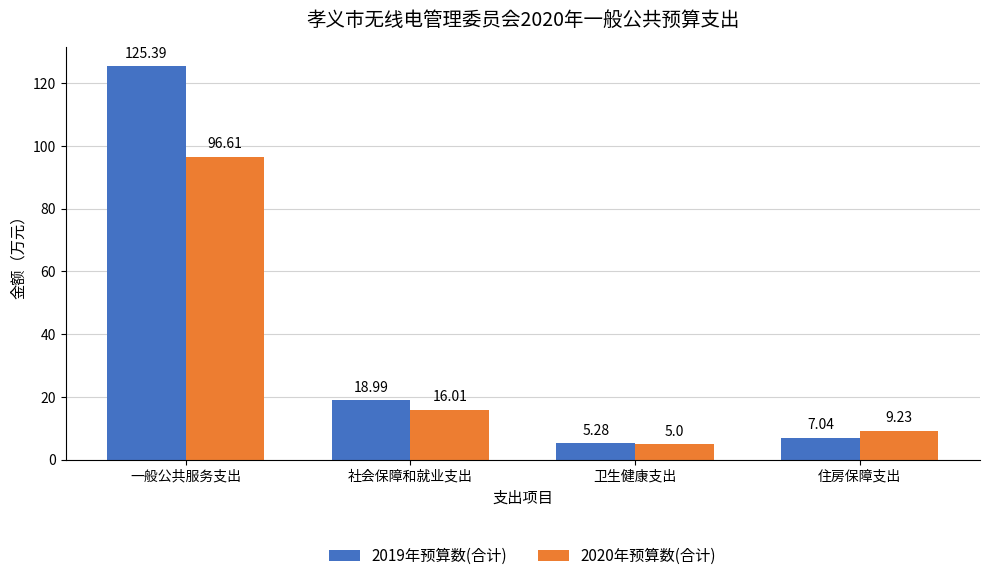

What is the sum of the 2020年预算数(合计) values at 住房保障支出 and 社会保障和就业支出?

25.2